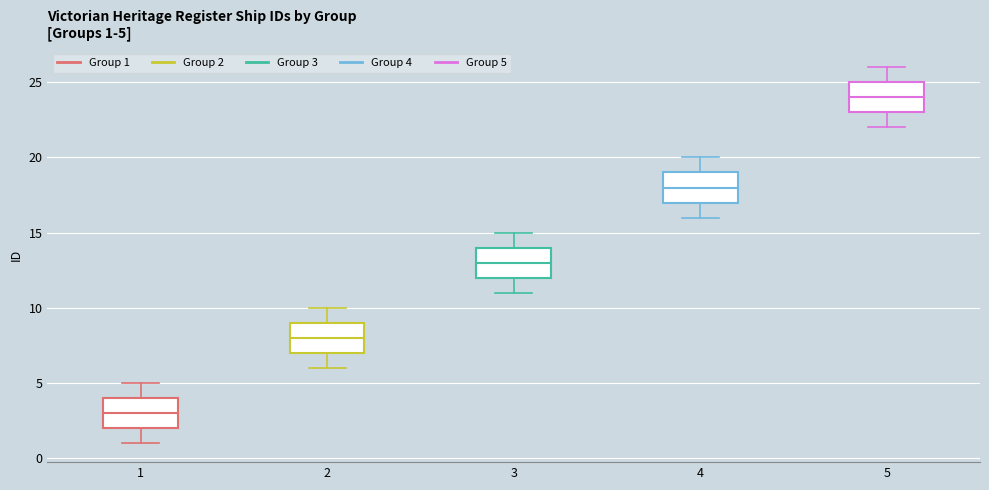

Which box has the highest median line?

5